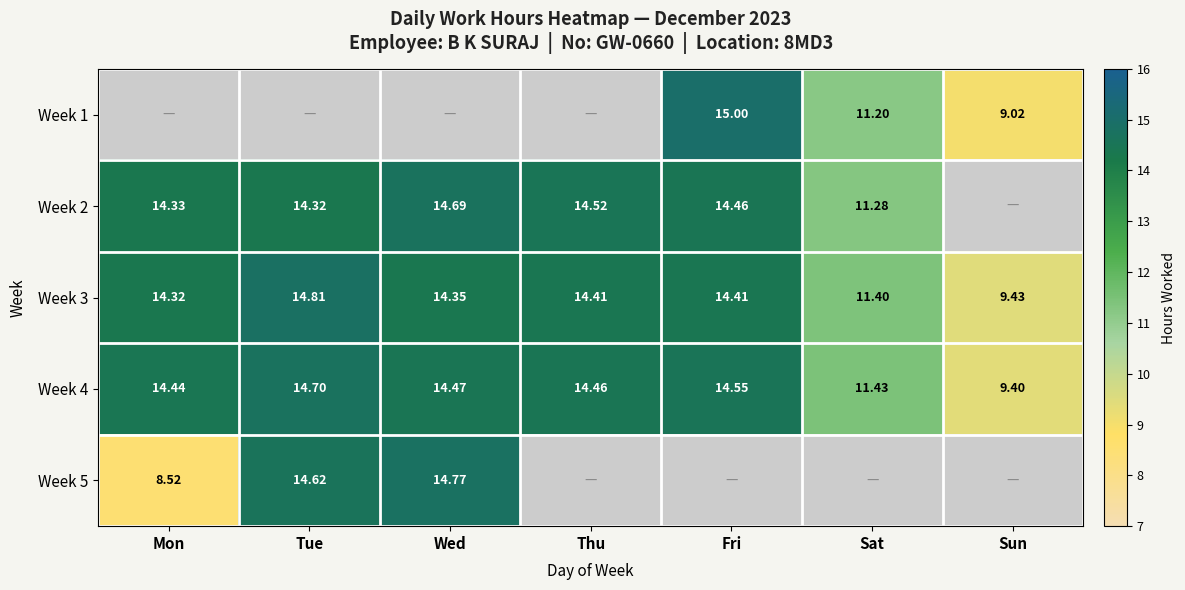

What is the difference between the maximum and minimum values in the Week 3 series?

5.4